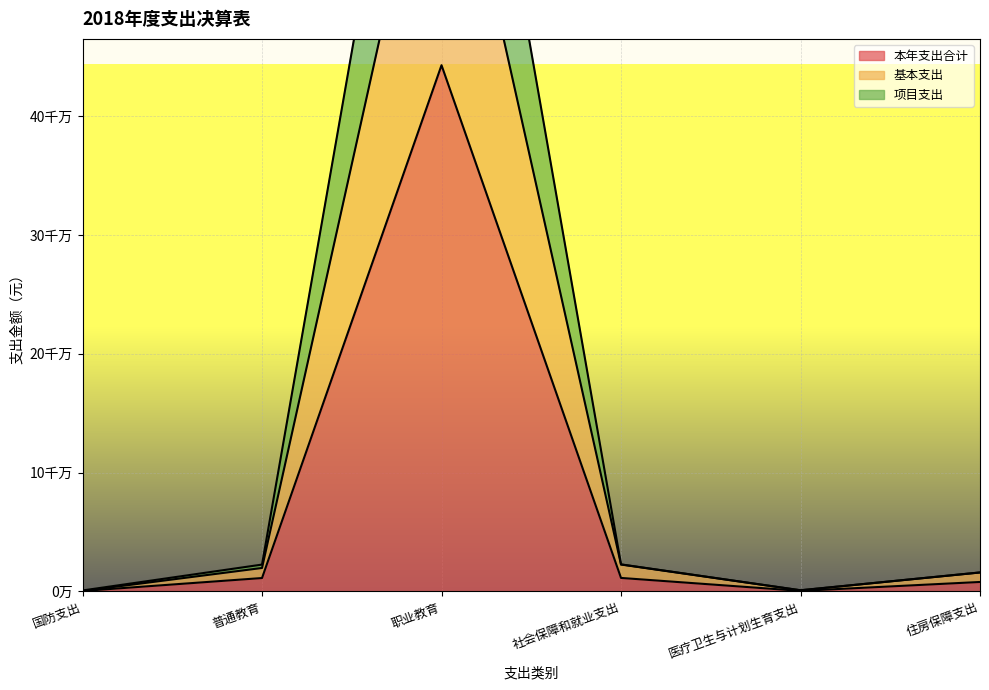

The 本年支出合计 series shows 505000.0 at 医疗卫生与计划生育支出. True or false?

True